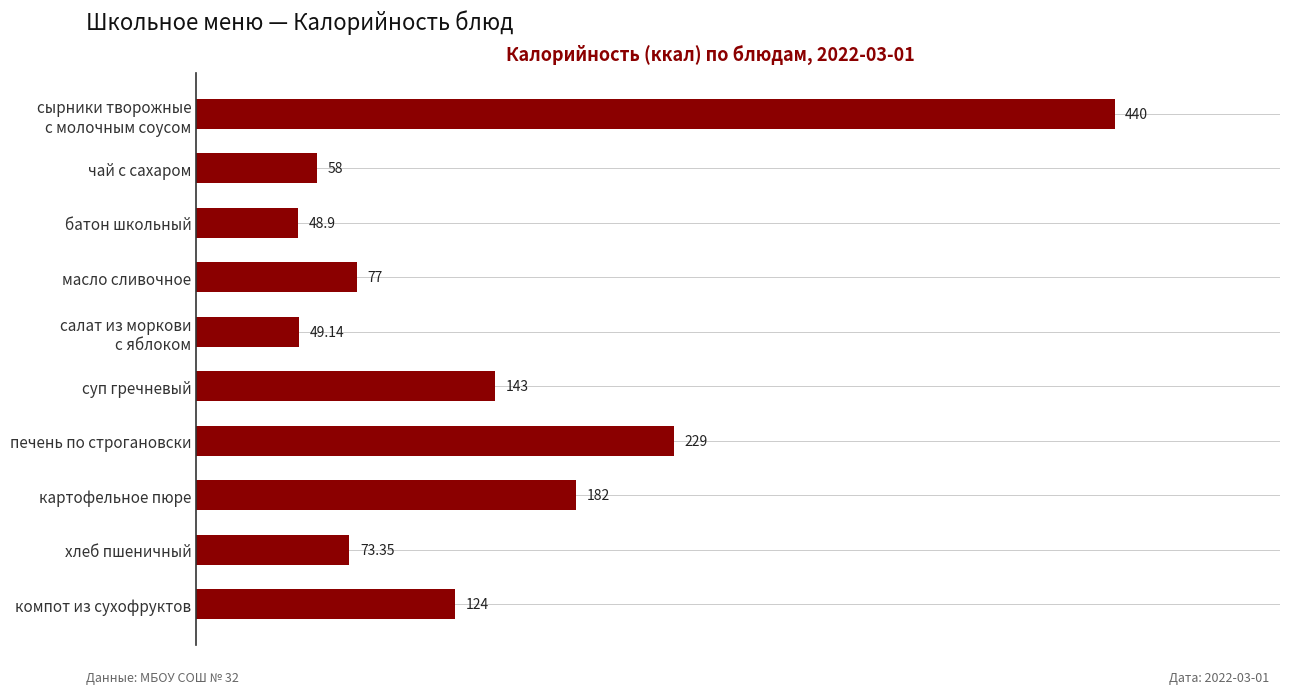

Count the number of data series in this chart.

1